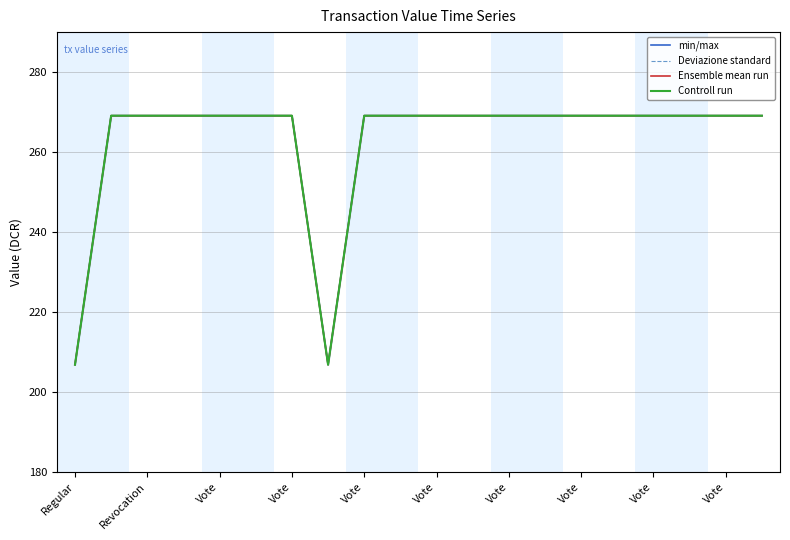

What is the difference between the Controll run values at Vote and Regular?

62.3